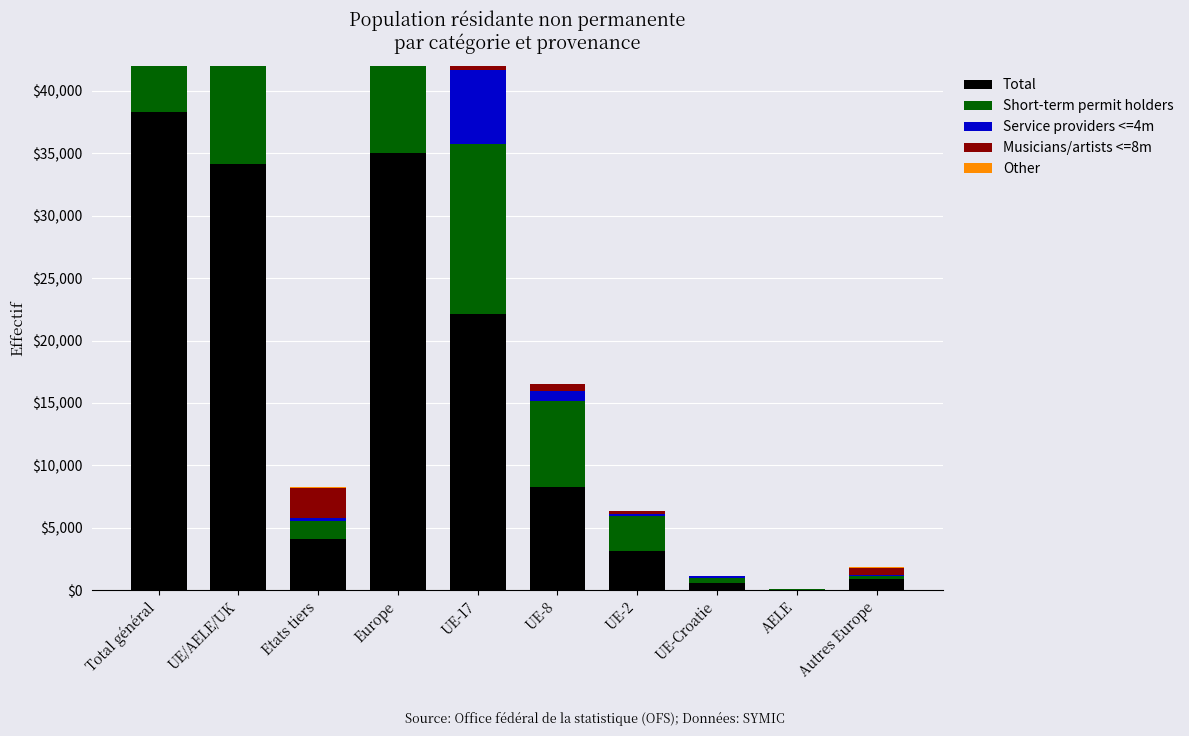

What is the minimum value for Short-term permit holders?

25